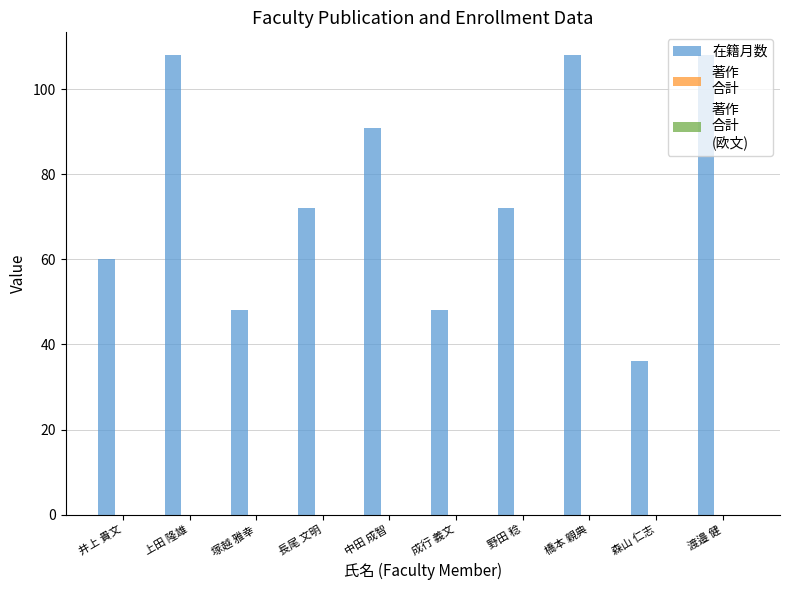

What position from the right is 井上 貴文?

10